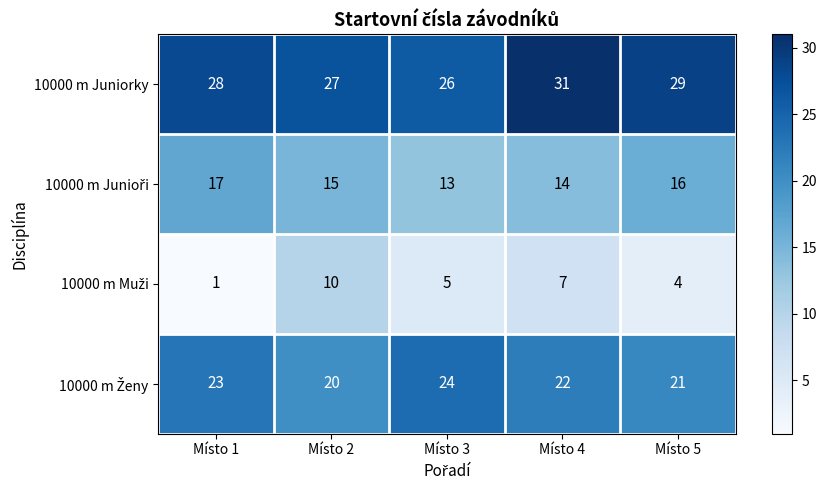

What is the total value across all series at Místo 2?

72